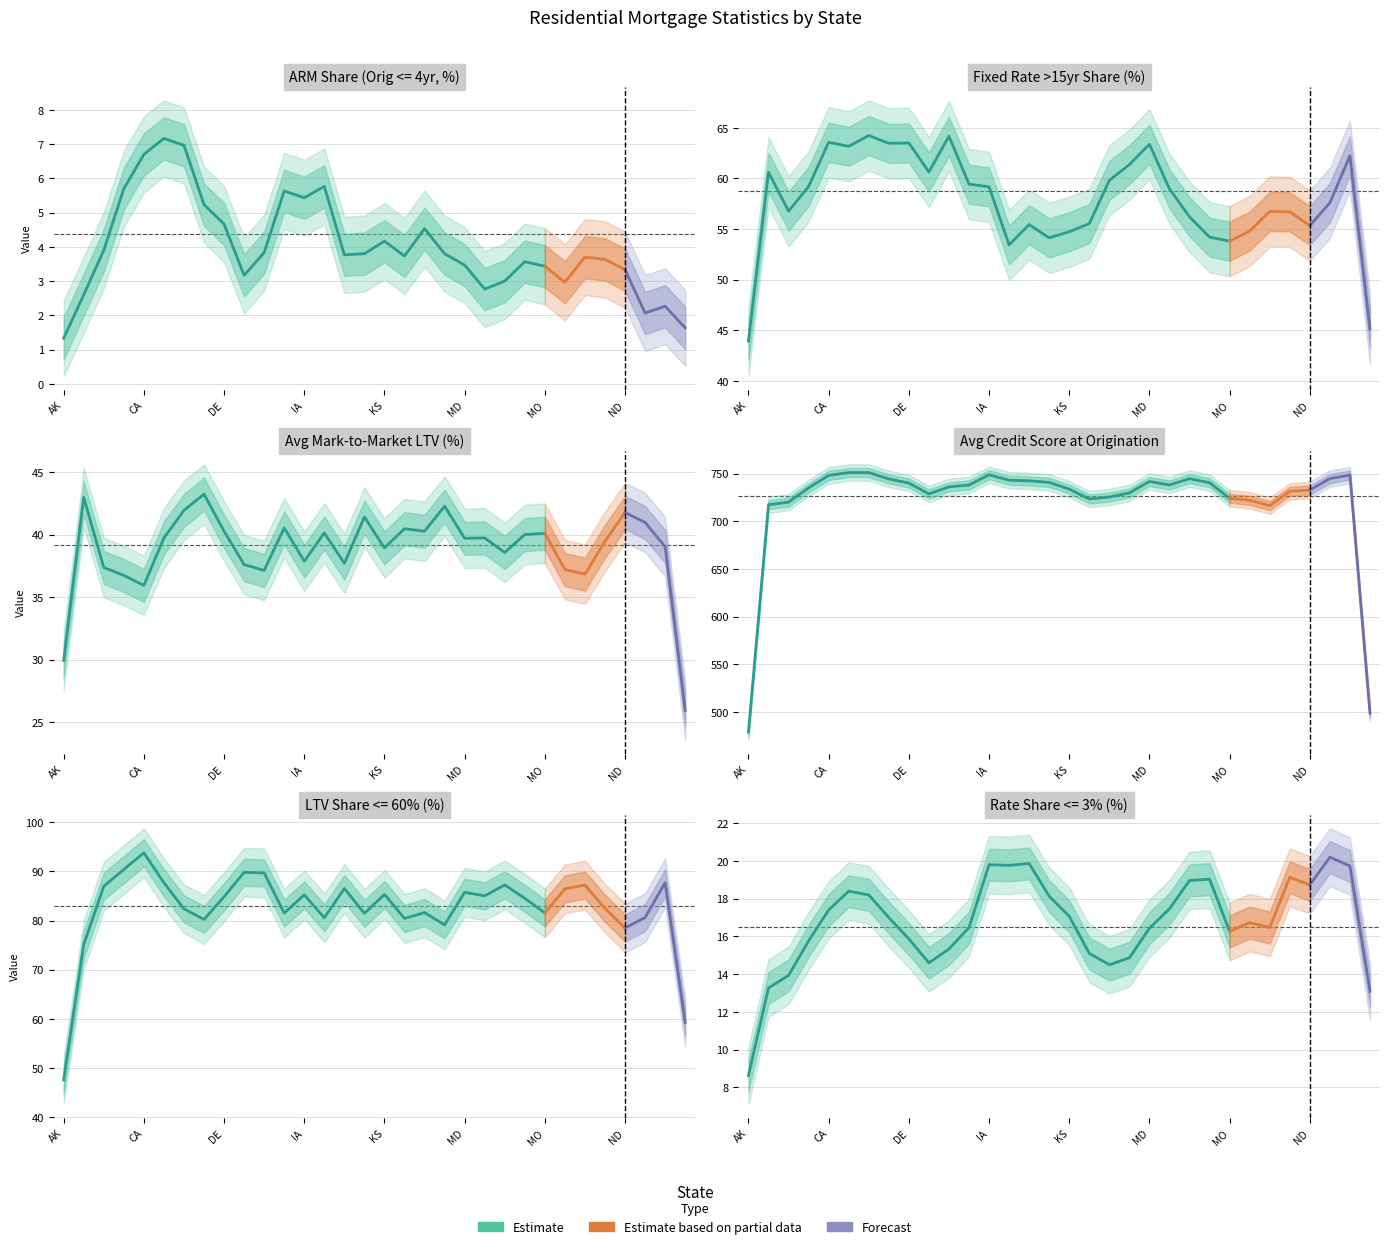

In Rate <= 3%, how many points are higher than both neighbors (excluding endpoints)?

7